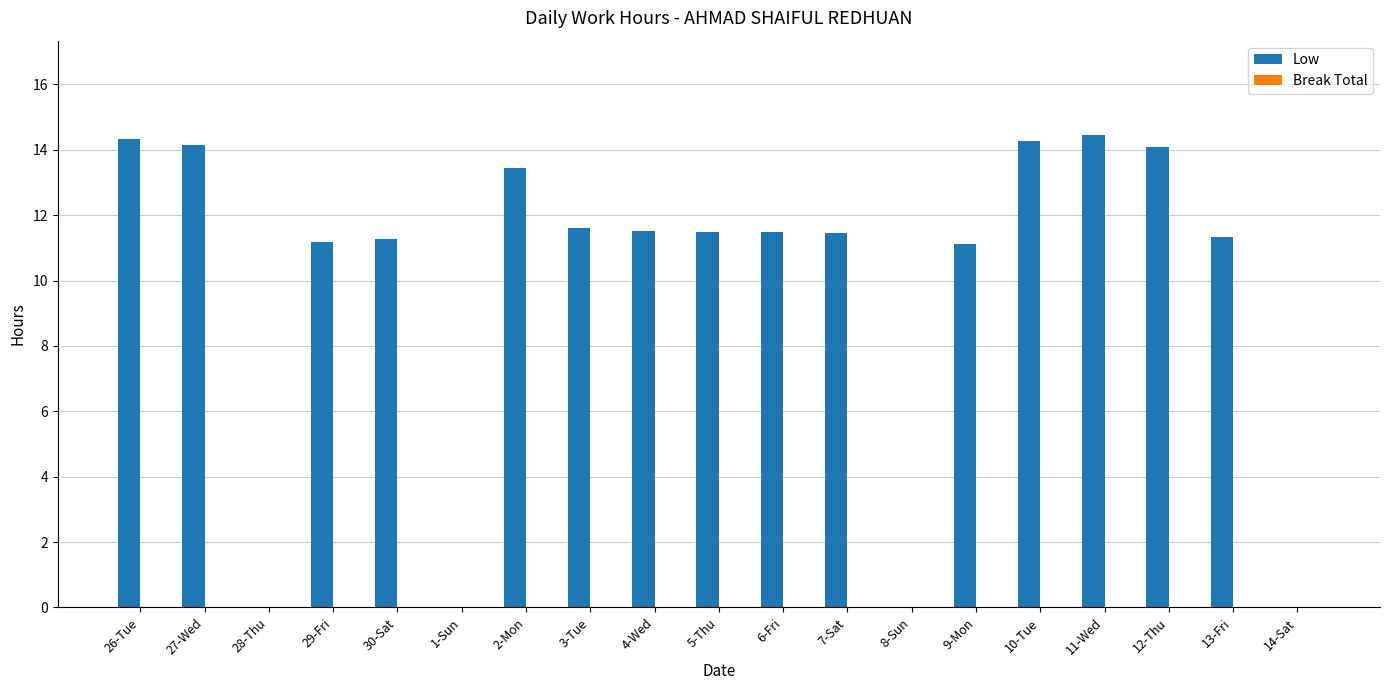

The value at 30-Sat is 15.6. True or false?

False